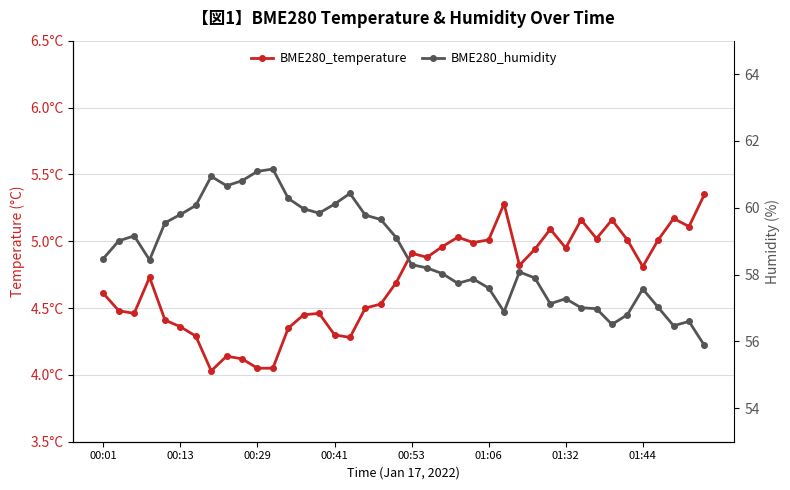

What is the value of the BME280_humidity point at the 14th from the left?

60.0